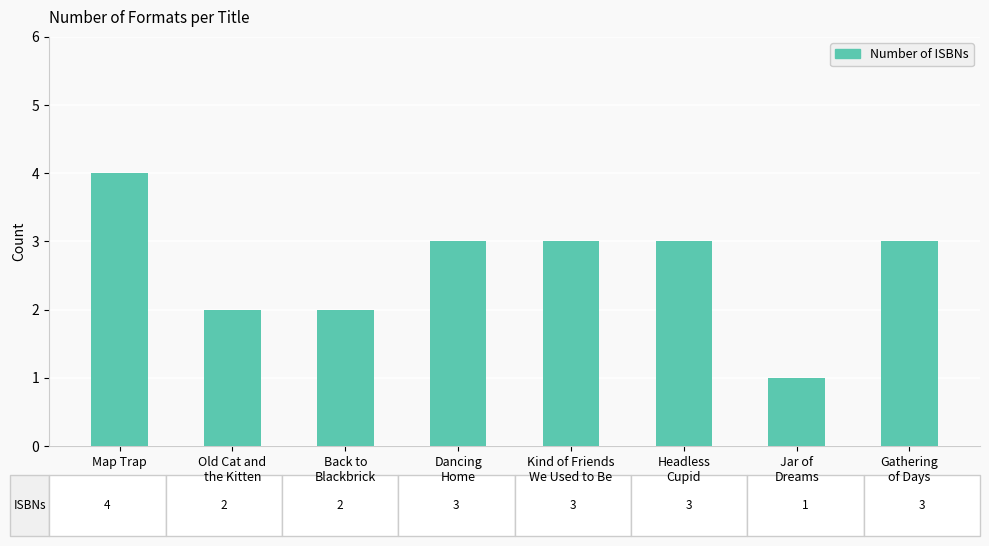

The chart shows a value of 5 at Dancing
Home. True or false?

False